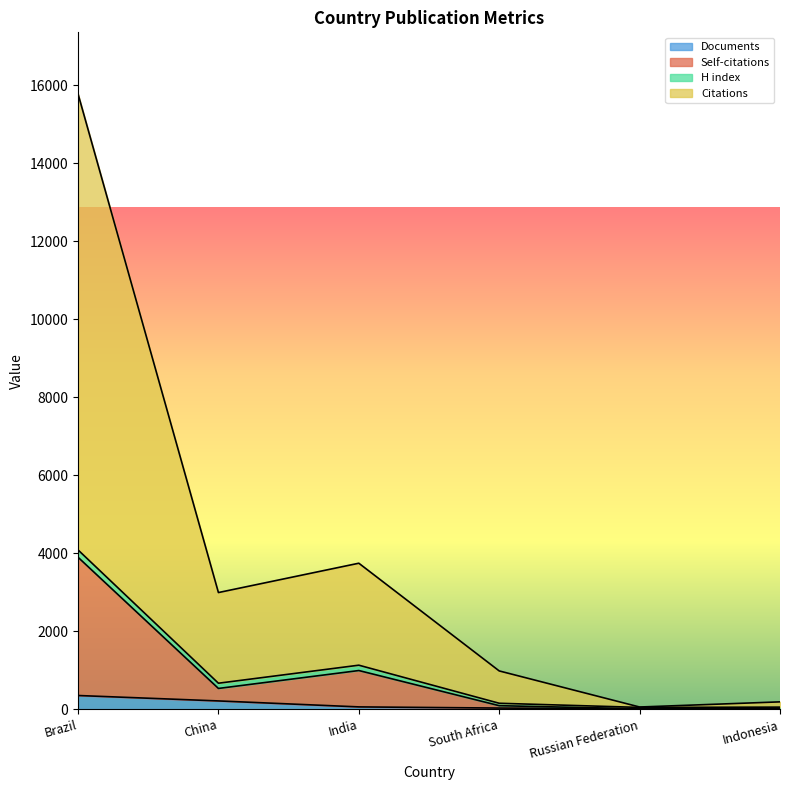

At which category is the sum across all series the highest?

Brazil